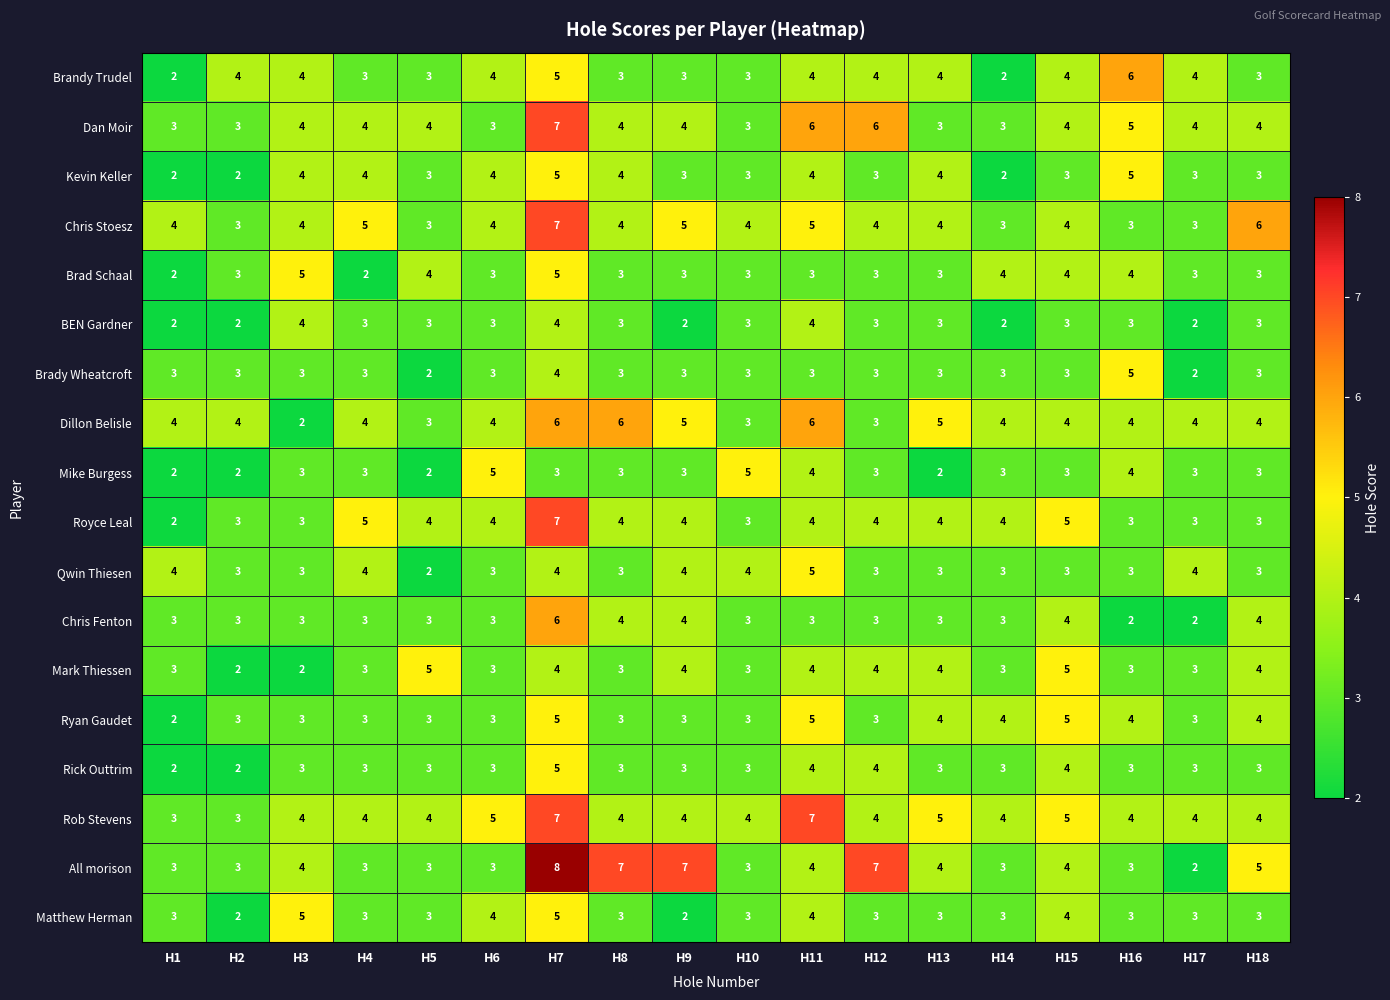

Which series has the largest total across all categories?

Rob Stevens